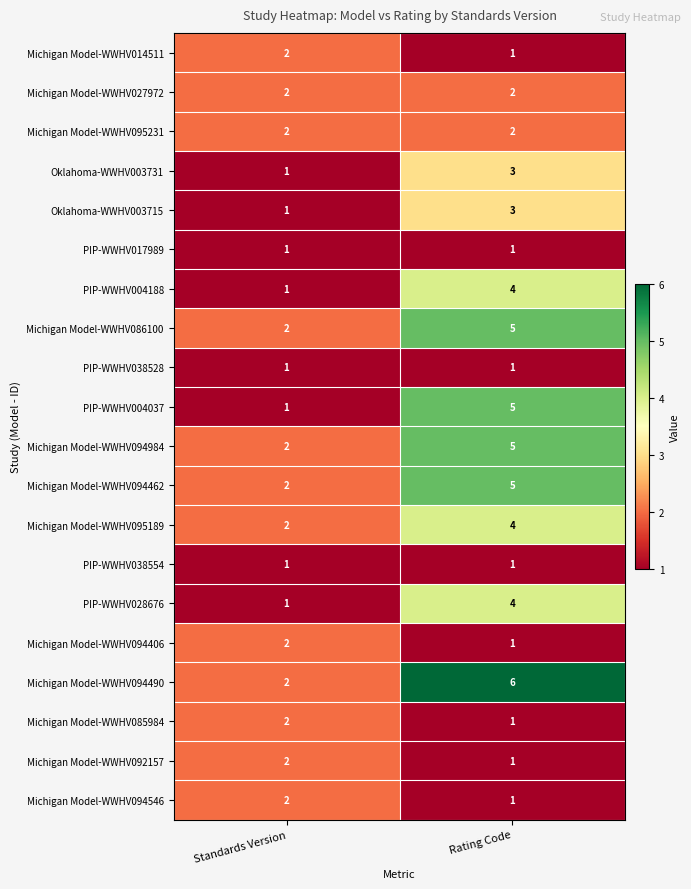

What is the sum of all Michigan Model-WWHV094984 values?

7